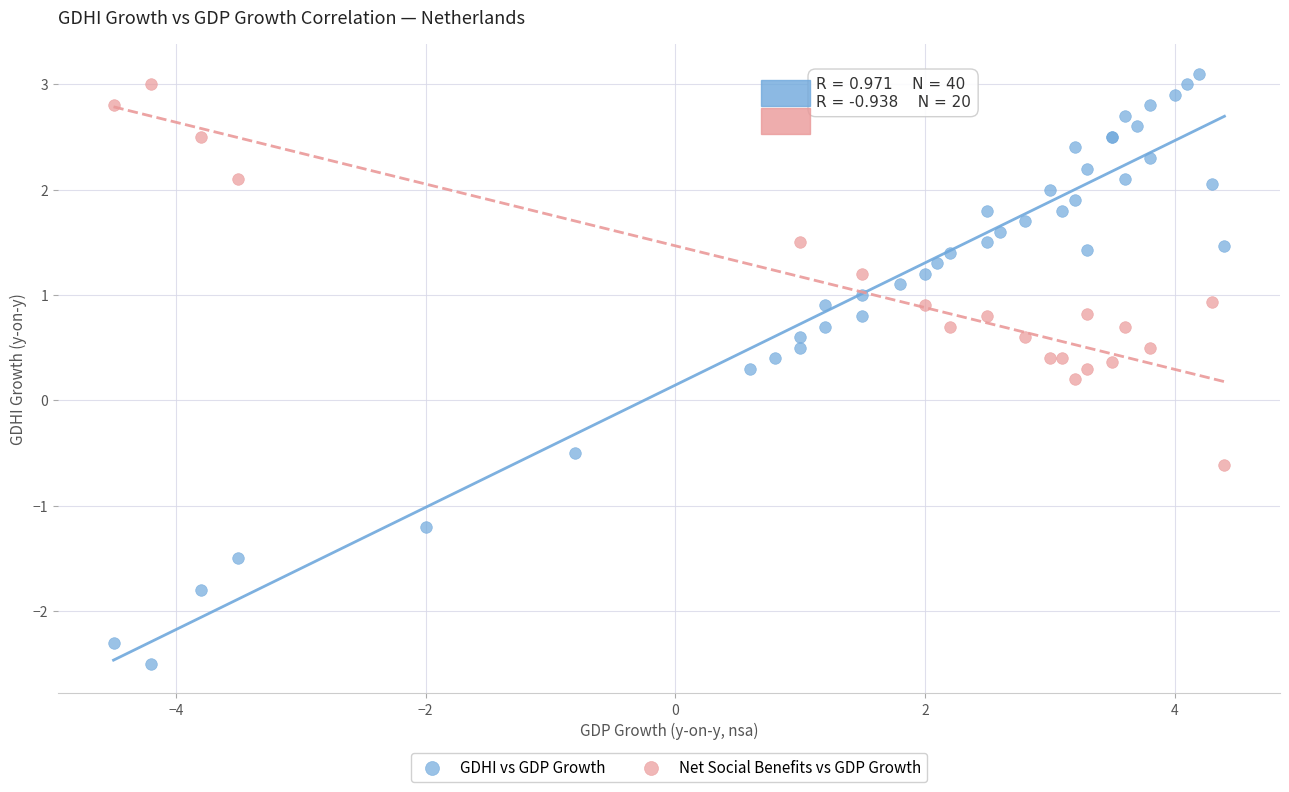

Which series reaches the maximum Y coordinate?

GDHI vs GDP Growth